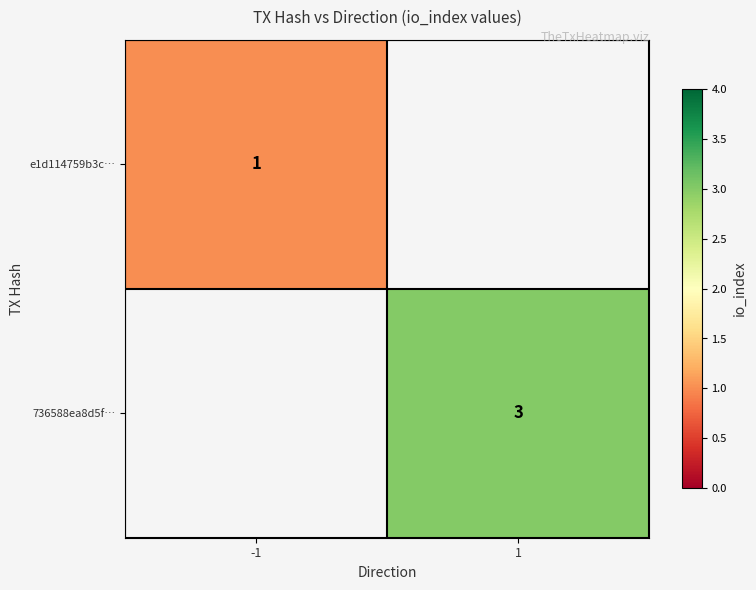

True or false: 736588ea8d5f… has a value of 2 at 1.

False